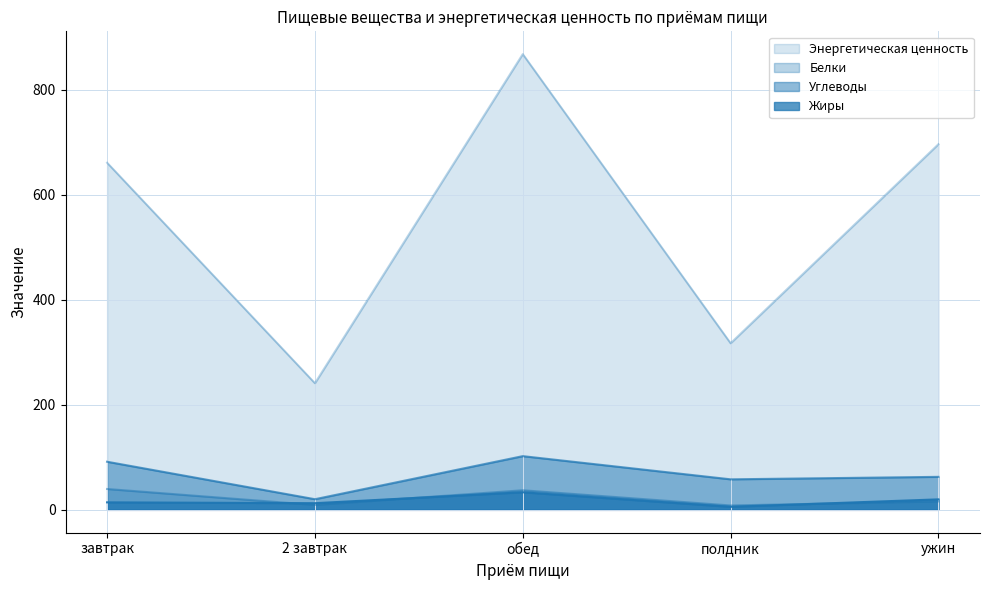

True or false: Жиры and Углеводы cross at least once.

False